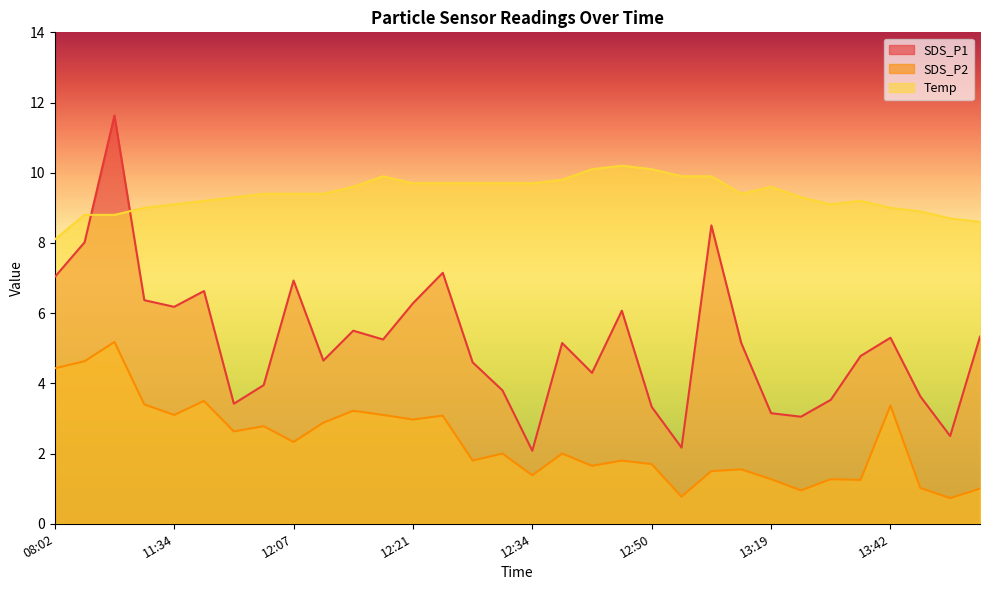

What is the difference between the SDS_P1 values at 13:19 and 12:05?

0.8